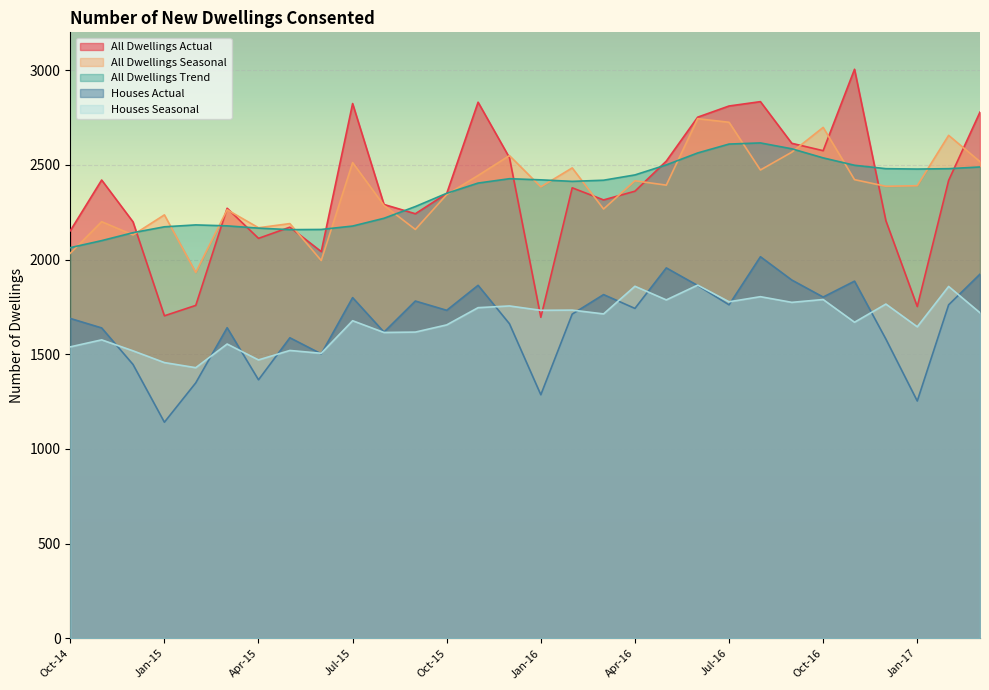

Reading left to right, transcribe all the data shown in this chart.

All Dwellings Actual: 2152	2420	2199	1703	1758	2271	2112	2171	2042	2824	2291	2242	2349	2831	2538	1695	2379	2315	2361	2520	2752	2811	2834	2614	2575	3005	2205	1752	2418	2779
All Dwellings Seasonal: 2033	2200	2130	2236	1932	2263	2168	2190	1995	2512	2286	2159	2343	2444	2549	2384	2484	2267	2416	2393	2744	2725	2473	2567	2698	2422	2387	2390	2656	2517
All Dwellings Trend: 2063	2100	2142	2173	2183	2178	2166	2158	2159	2177	2218	2280	2350	2404	2427	2421	2413	2419	2447	2500	2563	2610	2616	2585	2537	2498	2480	2478	2480	2489
Houses Actual: 1689	1639	1446	1141	1349	1640	1365	1587	1502	1799	1617	1781	1732	1864	1661	1286	1712	1815	1742	1956	1863	1761	2015	1892	1802	1886	1580	1253	1761	1923
Houses Seasonal: 1539	1576	1518	1456	1429	1554	1470	1520	1505	1677	1615	1617	1655	1746	1755	1732	1733	1713	1859	1787	1865	1777	1804	1774	1789	1669	1765	1645	1858	1719